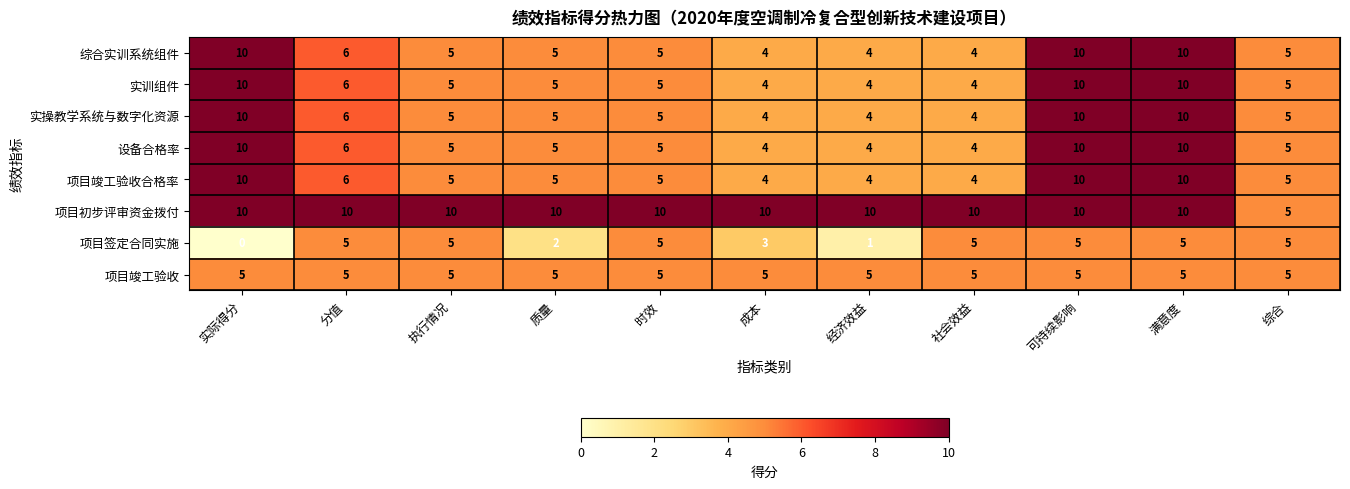

What is the maximum value for 实训组件?

10